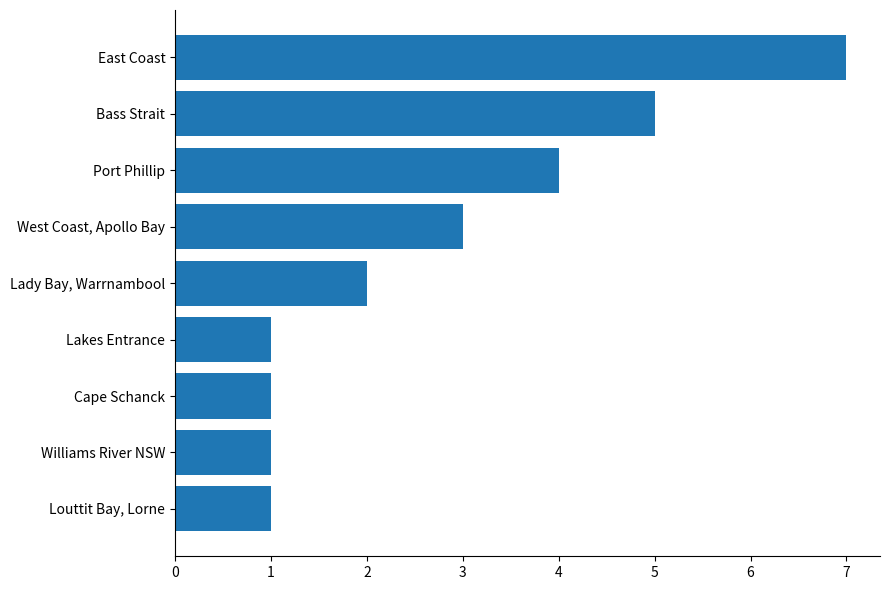

The value at Lady Bay, Warrnambool is 3. True or false?

False